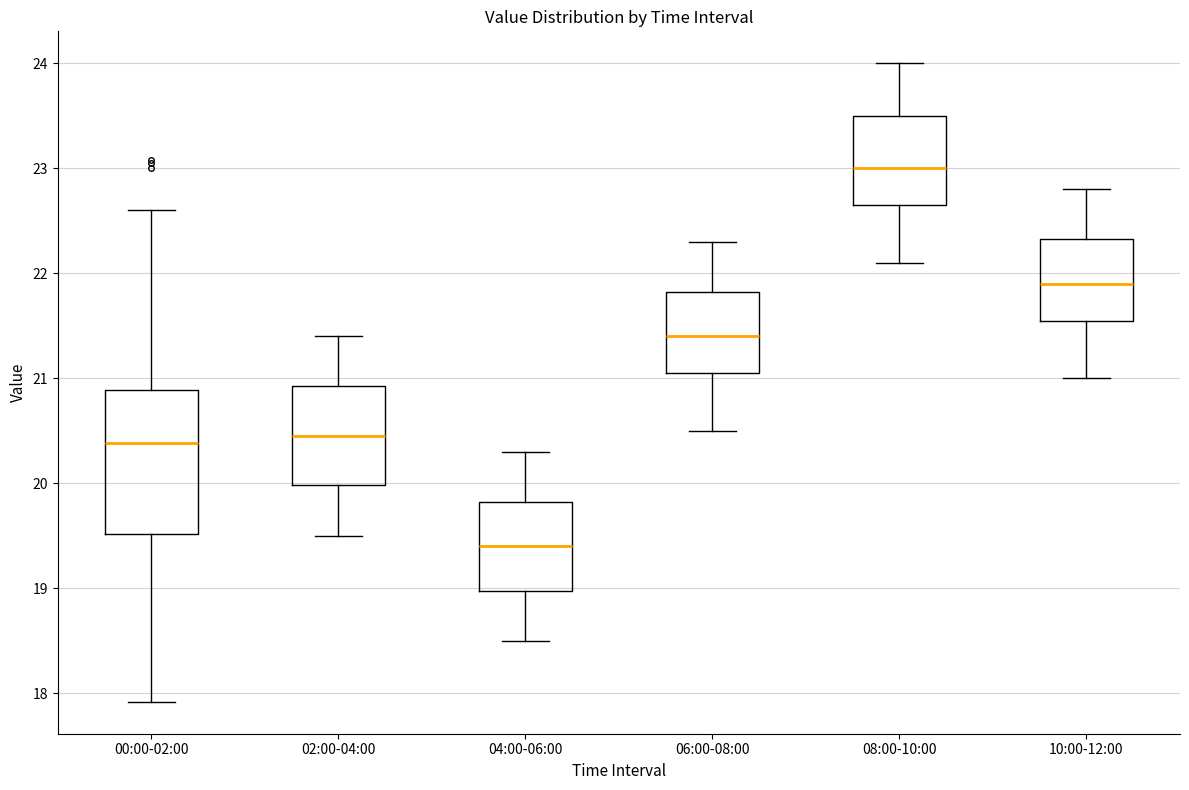

Which box has the highest median line?

08:00-10:00